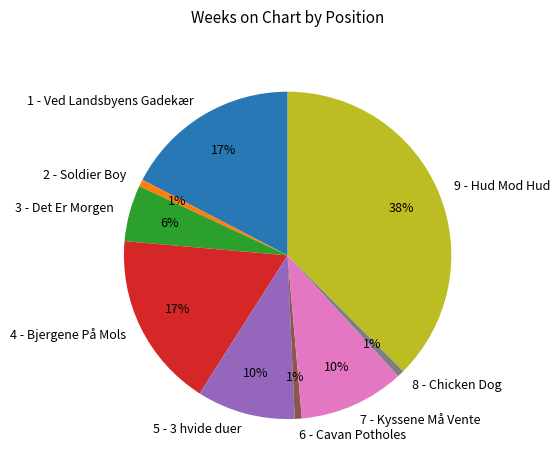

To the nearest percent, what percentage of the pie is 5 - 3 hvide duer?

10%